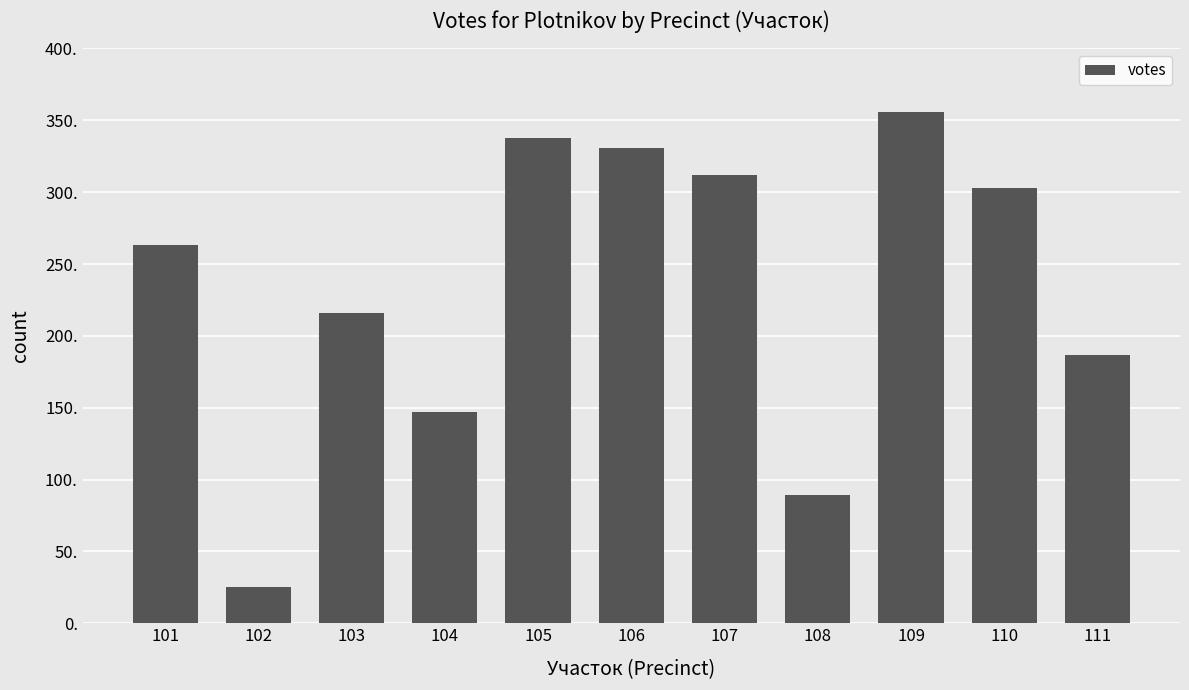

True or false: the data shows 428 at 110.

False